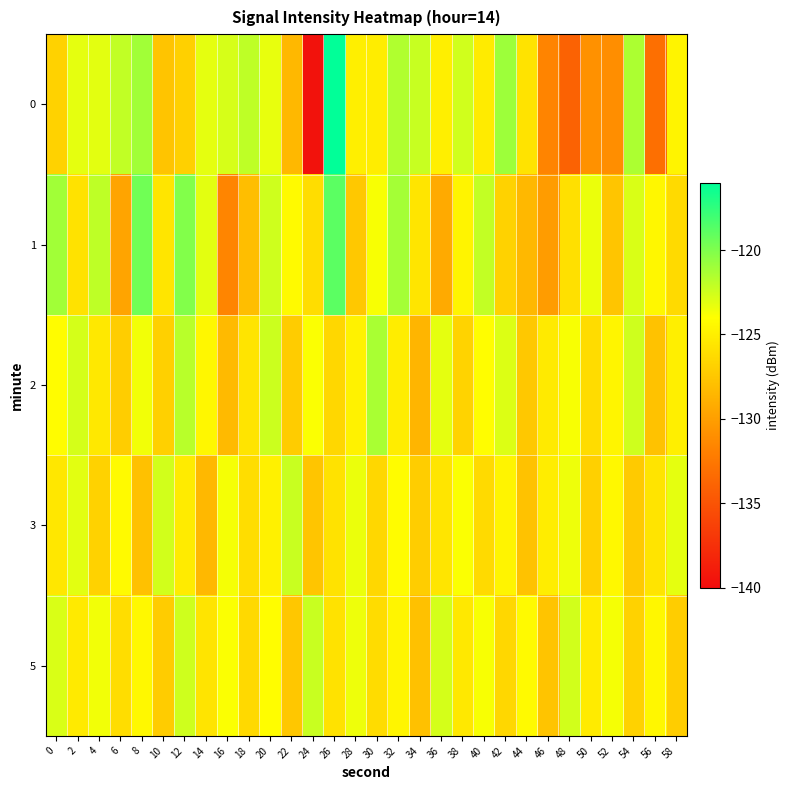

Rank the series at 32 from highest to lowest value.

1, 0, 3, 5, 2